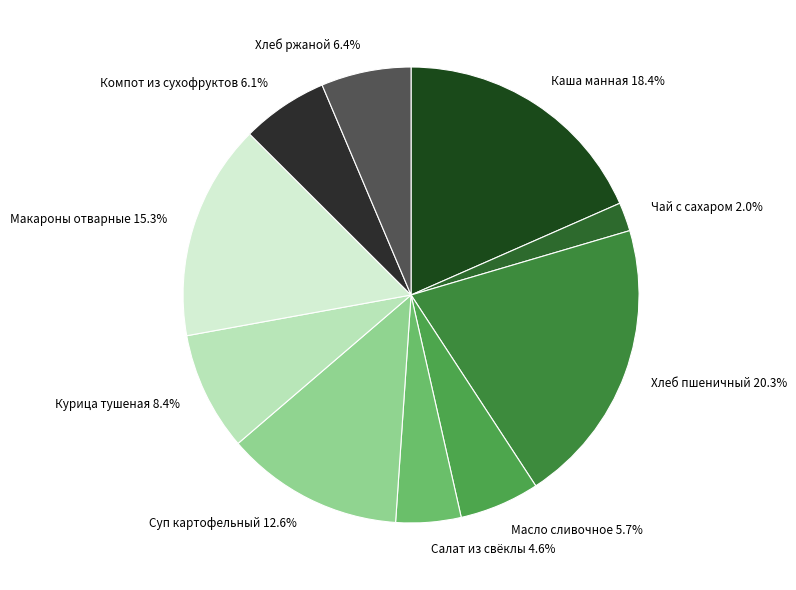

Which category has the smallest portion of the pie?

Чай с сахаром